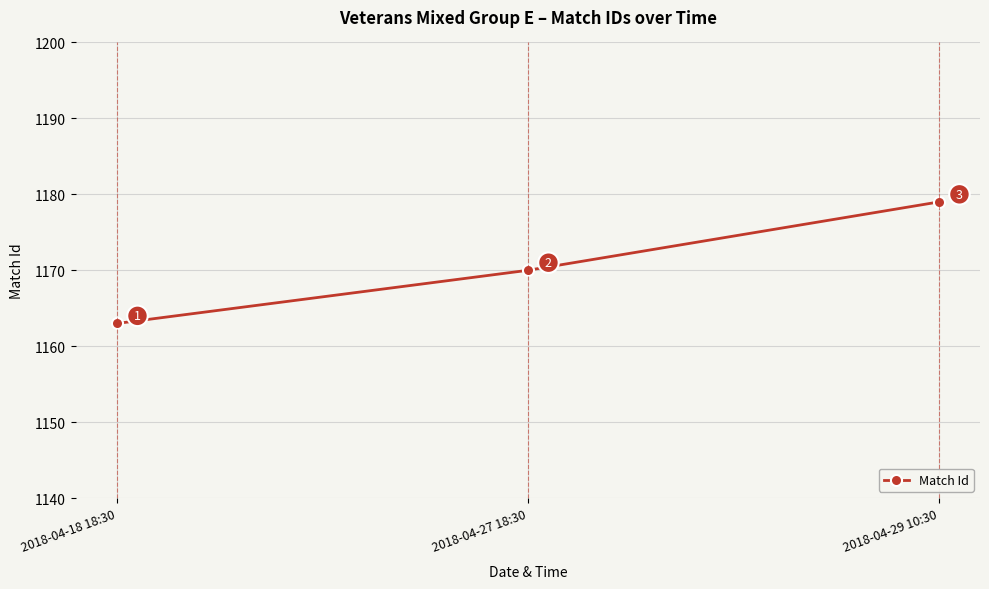

List the labels in order of value, largest first.

2018-04-29 10:30, 2018-04-27 18:30, 2018-04-18 18:30